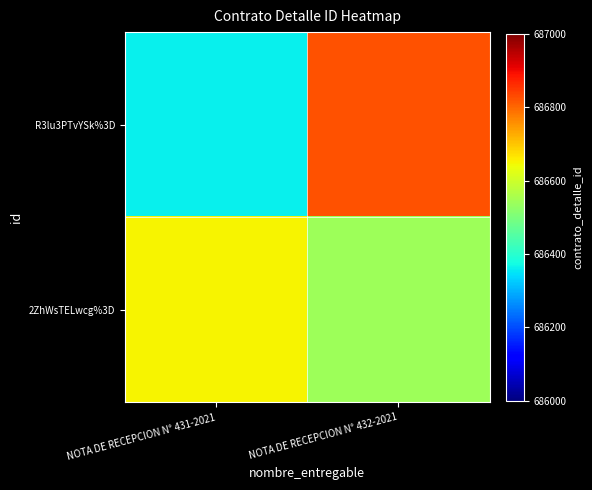

Reading left to right, transcribe all the data shown in this chart.

R3lu3PTvYSk%3D: NOTA DE RECEPCION N° 431-2021=686362.6	NOTA DE RECEPCION N° 432-2021=686823.6
2ZhWsTELwcg%3D: NOTA DE RECEPCION N° 431-2021=686648.6	NOTA DE RECEPCION N° 432-2021=686541.9